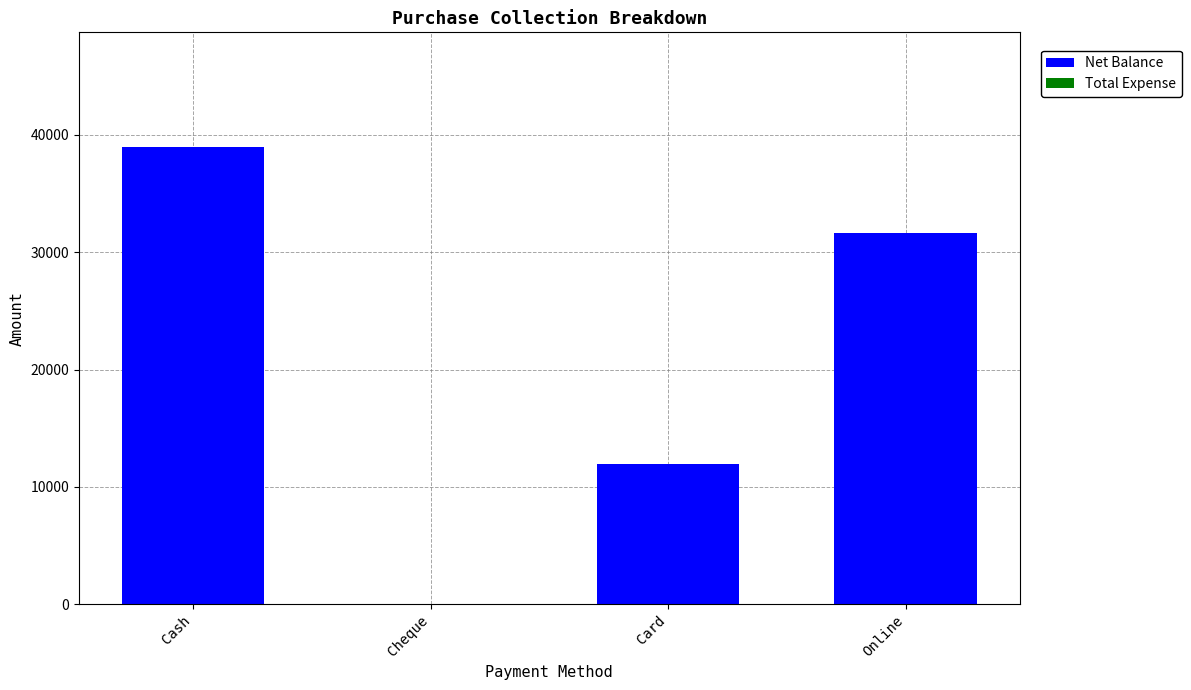

Which has a higher value, Card or Cheque?

Card